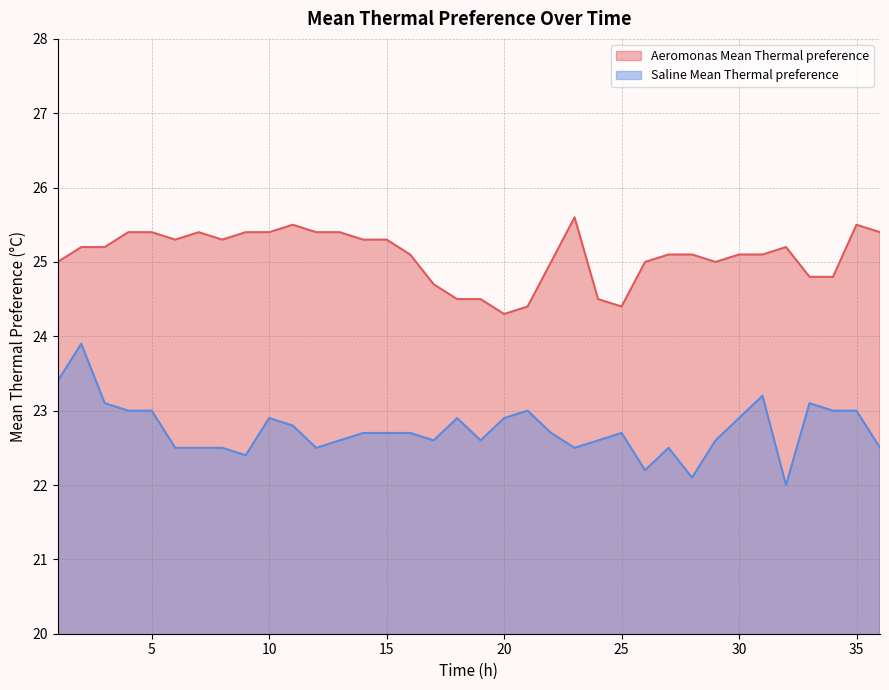

Is it true that Aeromonas Mean Thermal preference equals 24.5 at 24?

True